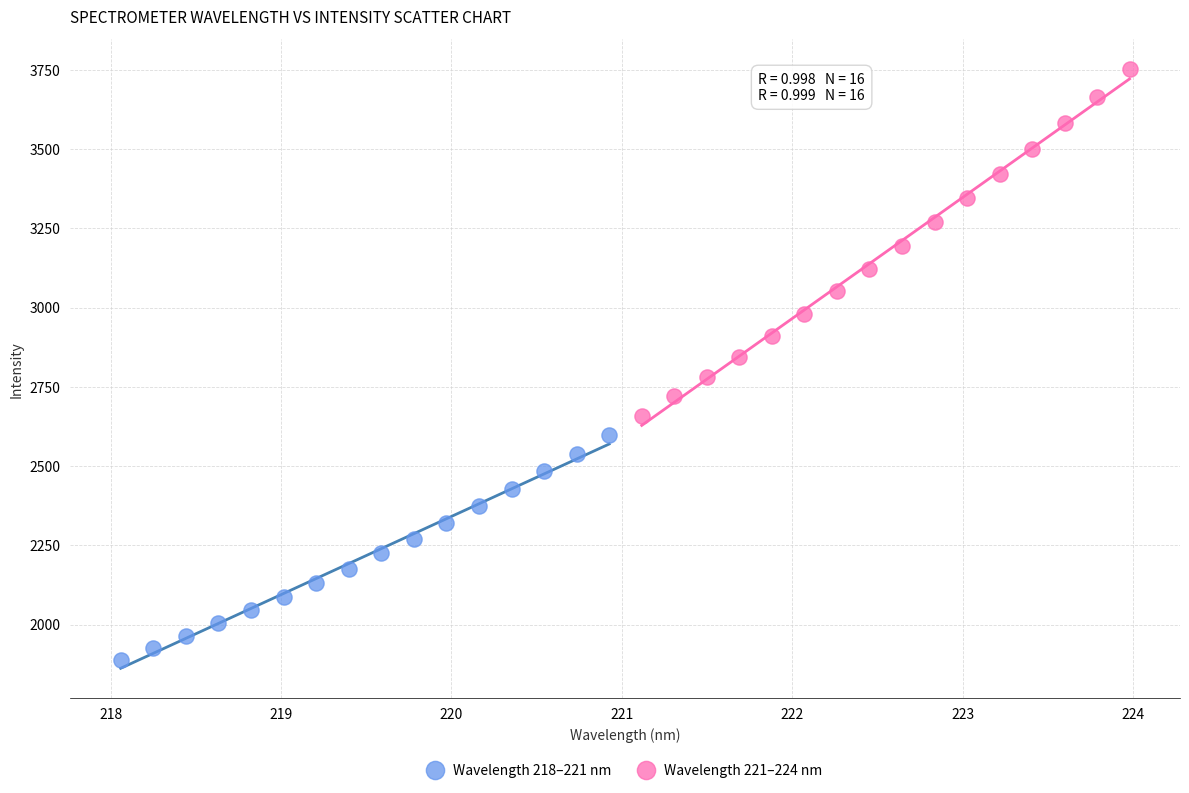

What are all the series names shown in the legend?

Wavelength 218–221 nm, Wavelength 221–224 nm